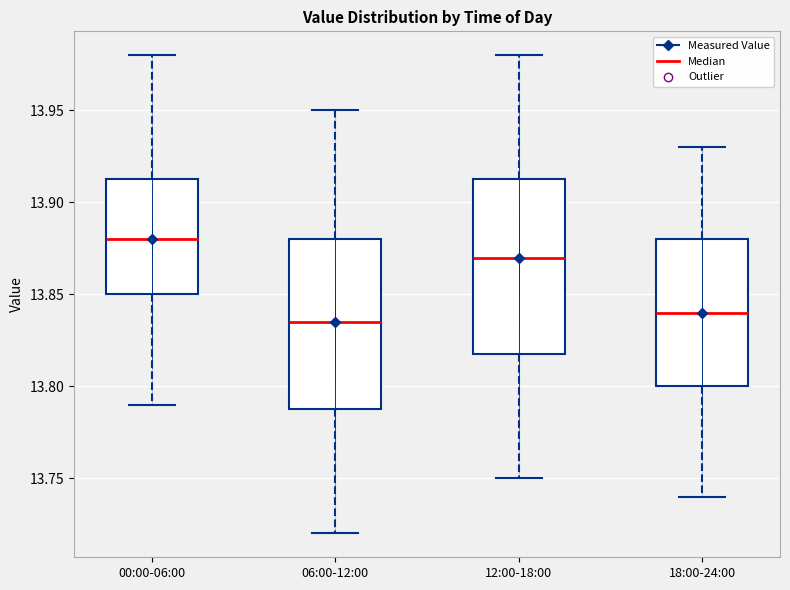

Where is the upper edge of the box for 00:00-06:00 on the y-axis? The values are not printed on the chart, so give them approximately, as read against the axis.

13.915